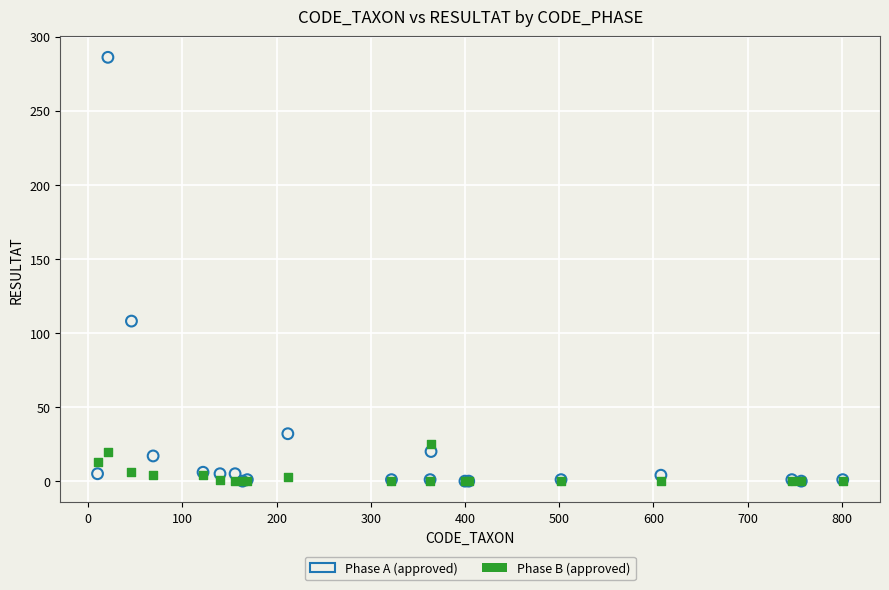

Across all series, what Y value is closest to 143?

108